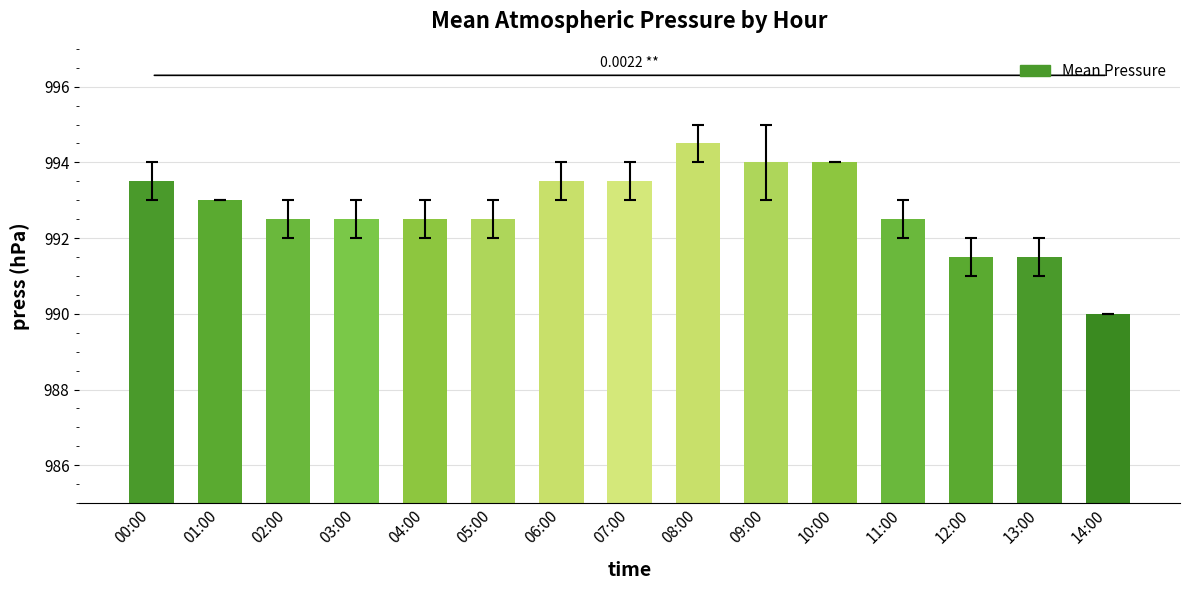

Does the chart contain stacked bars?

No